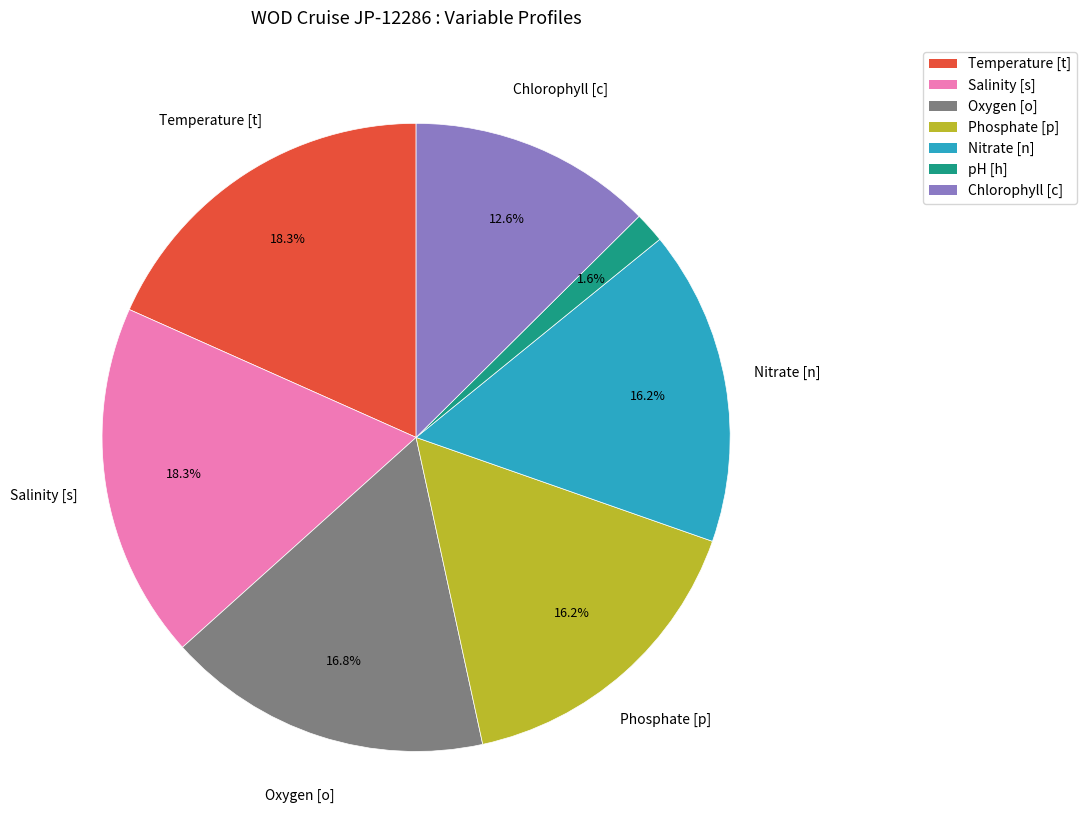

Does any single category account for the majority?

No